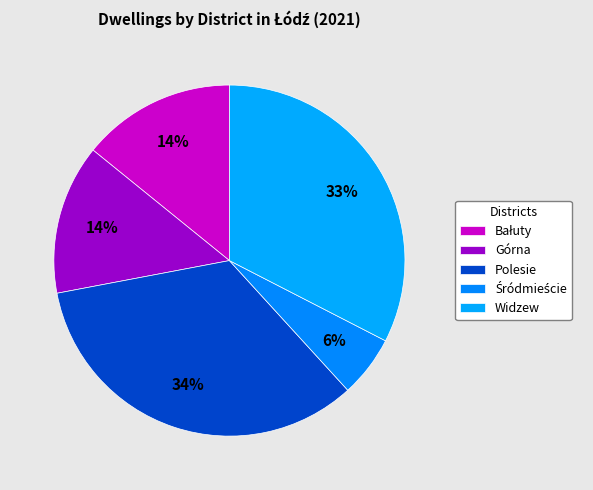

To the nearest percent, what portion does Widzew represent?

33%